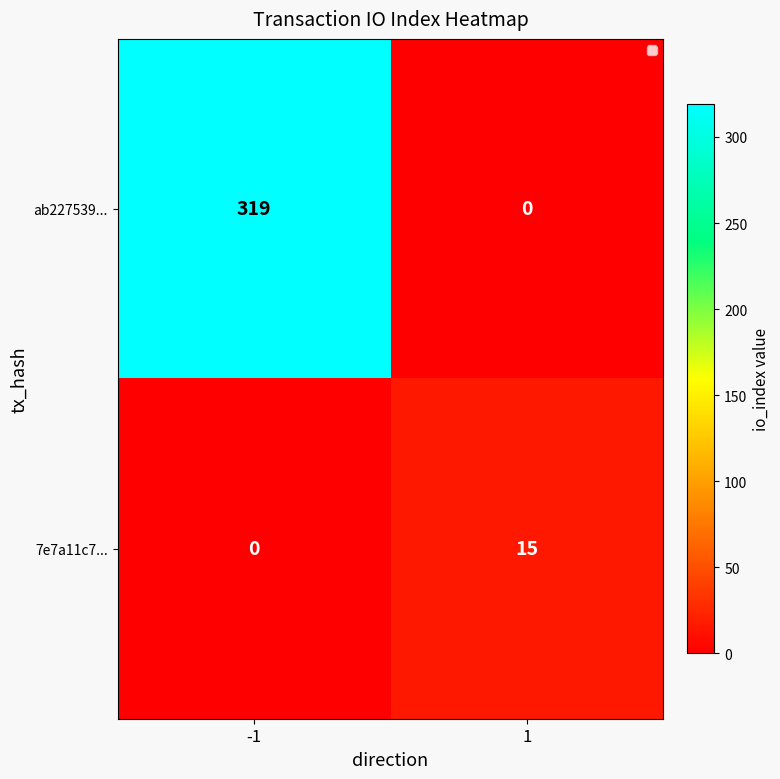

What is the approximate value of ab227539... at -1?

319